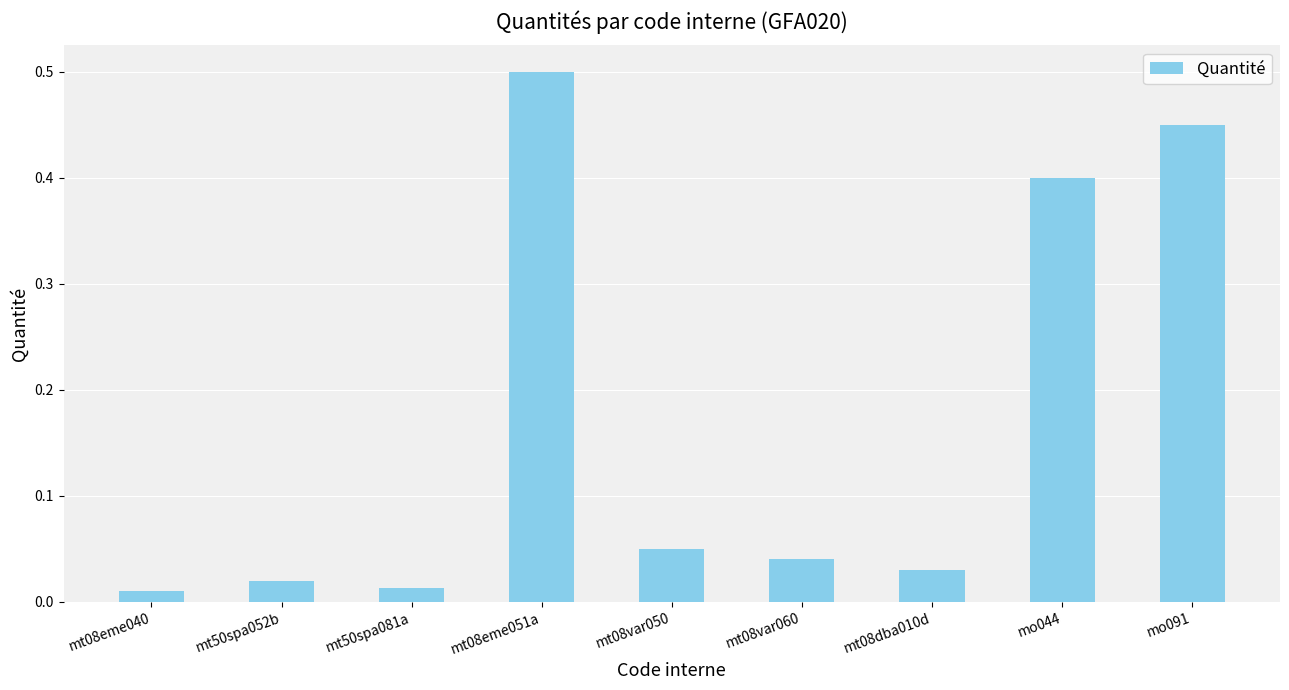

Which label corresponds to the largest value in the chart?

mt08eme051a